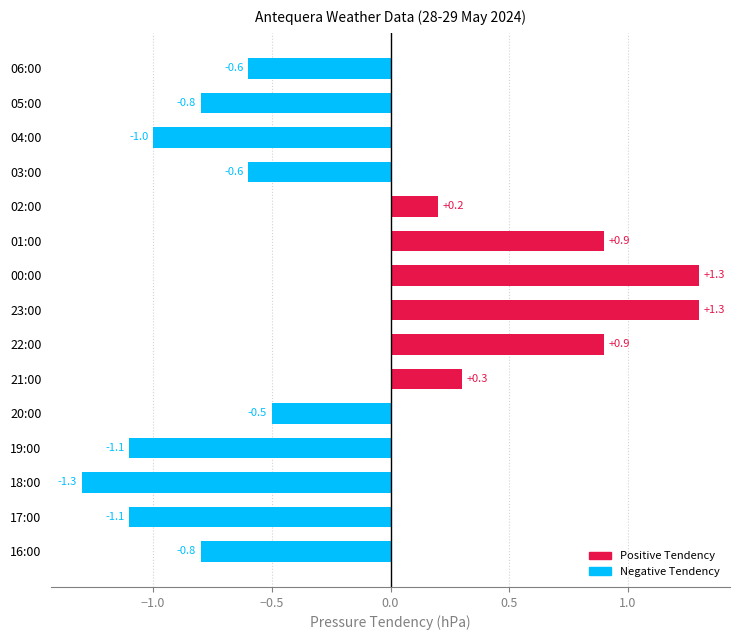

The value at 19:00 is -1.1. True or false?

True